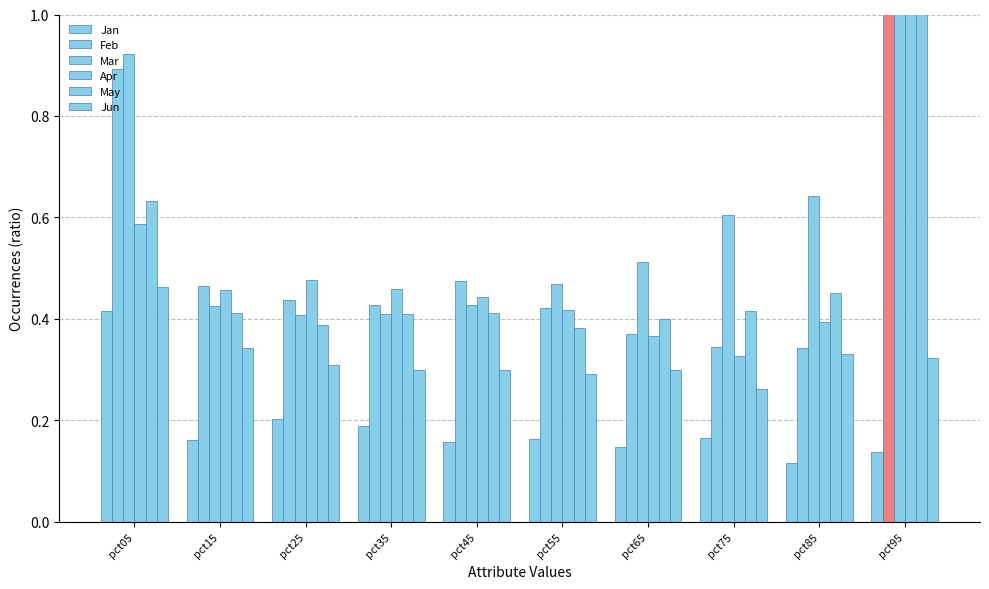

Between pct95 and pct45, which is larger?

pct45